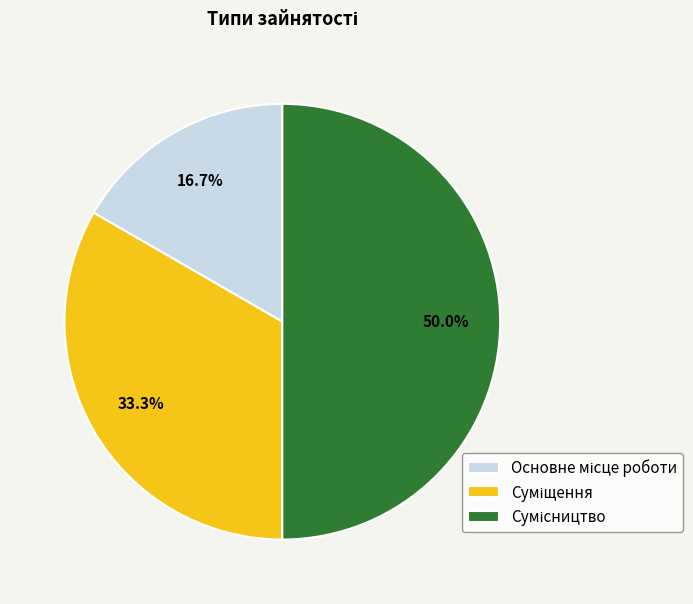

Which category has the smallest portion of the pie?

Основне місце роботи